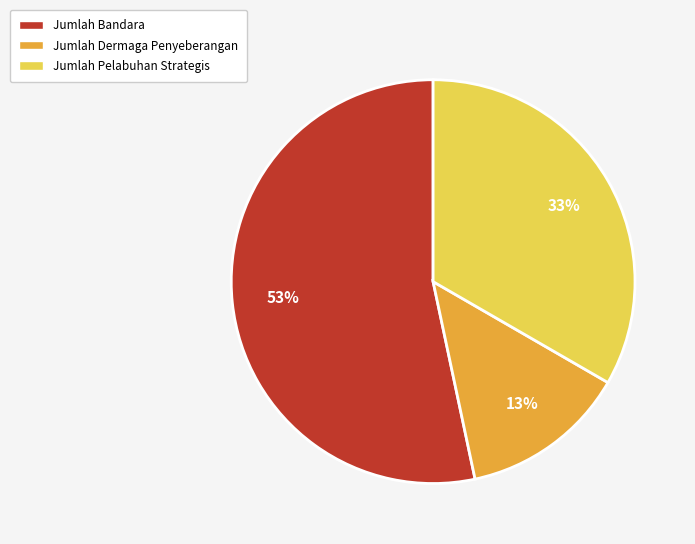

To the nearest percent, what is the difference between the largest and smallest slice percentages?

40%